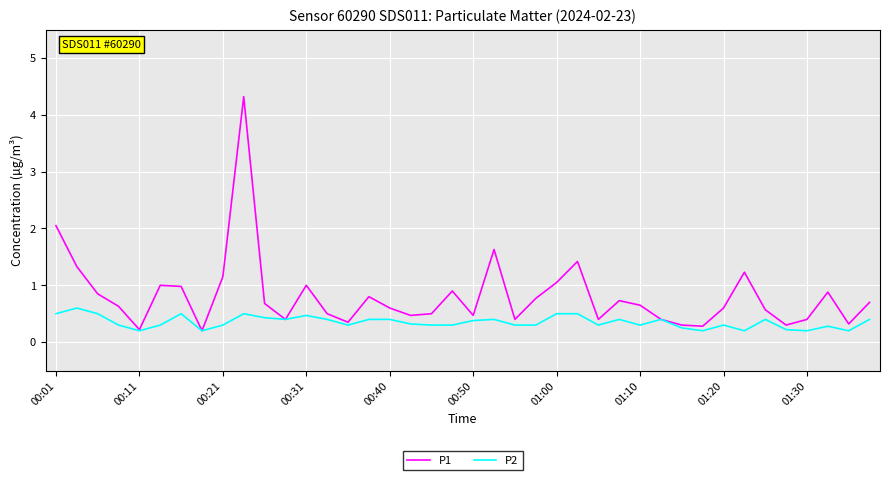

What are all the series names shown in the legend?

P1, P2